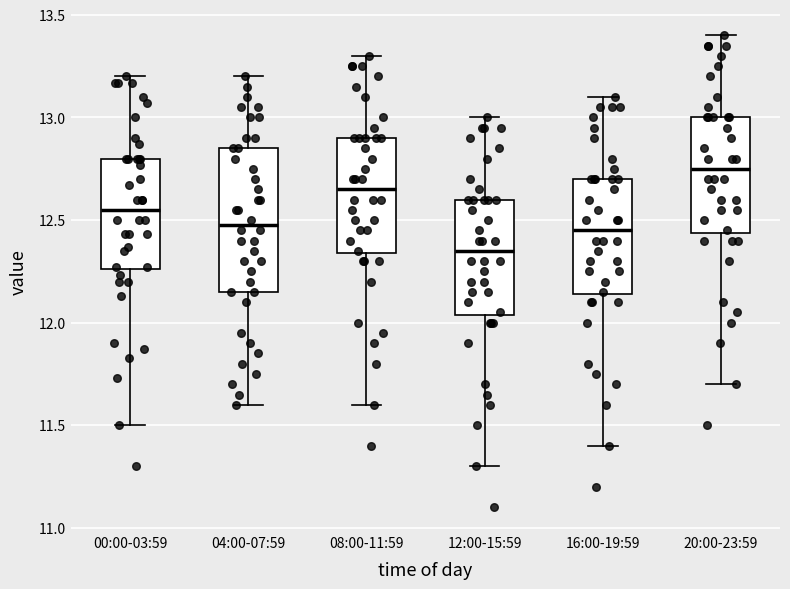

Which box has the lowest median line?

12:00-15:59